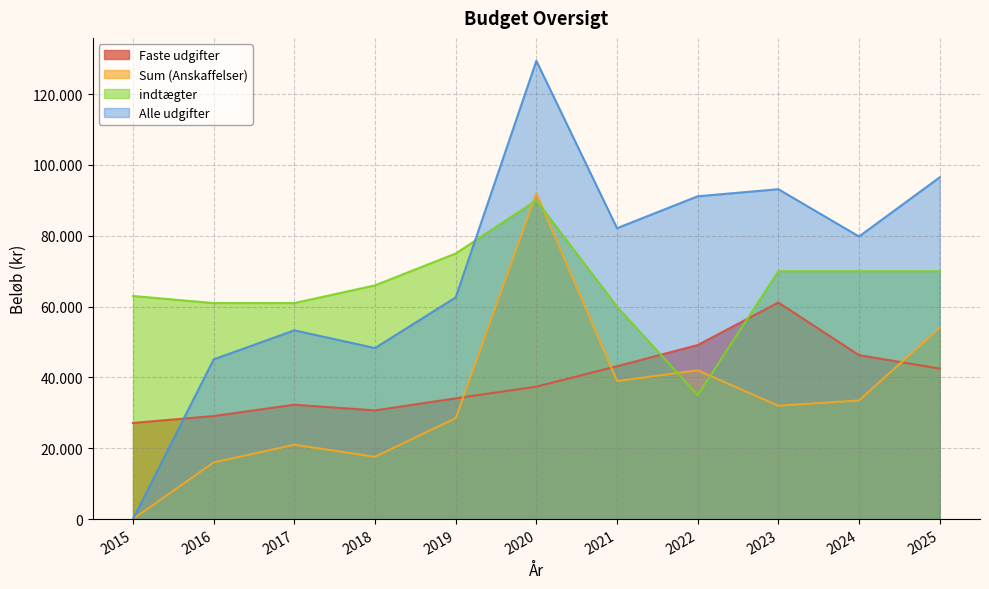

How many data points in Sum (Anskaffelser) are above 32000?

5